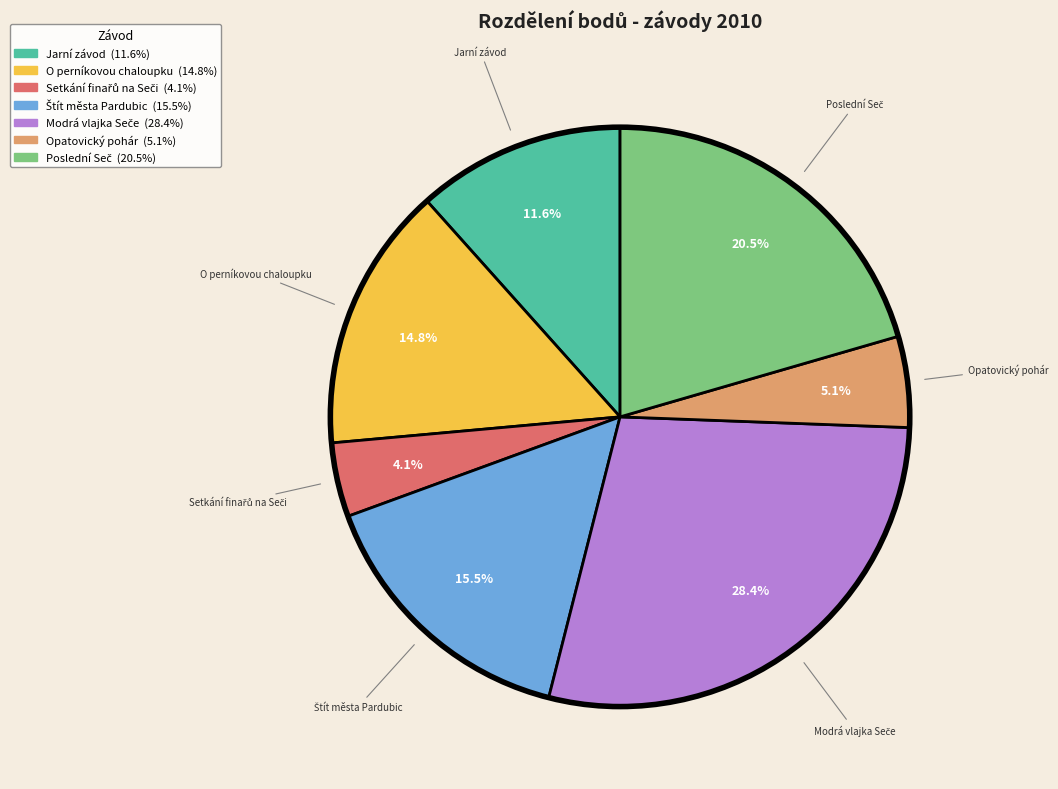

Count the number of slices in the pie.

7